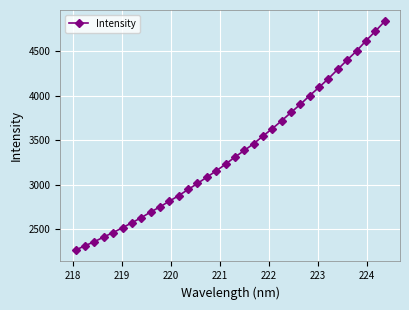

What is the average value?

3369.7